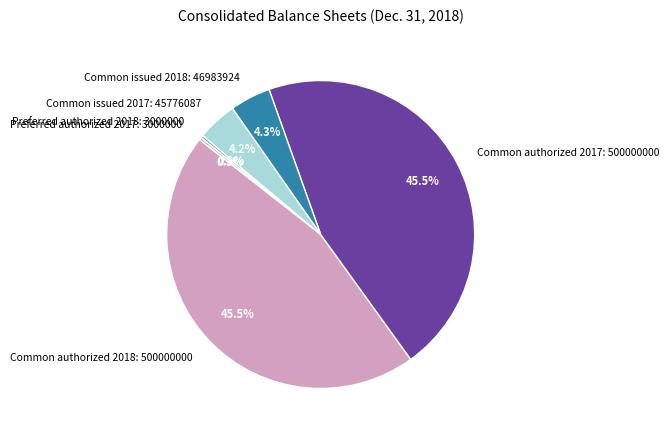

Between Common authorized 2017: 500000000 and Common issued 2017: 45776087, which is larger?

Common authorized 2017: 500000000